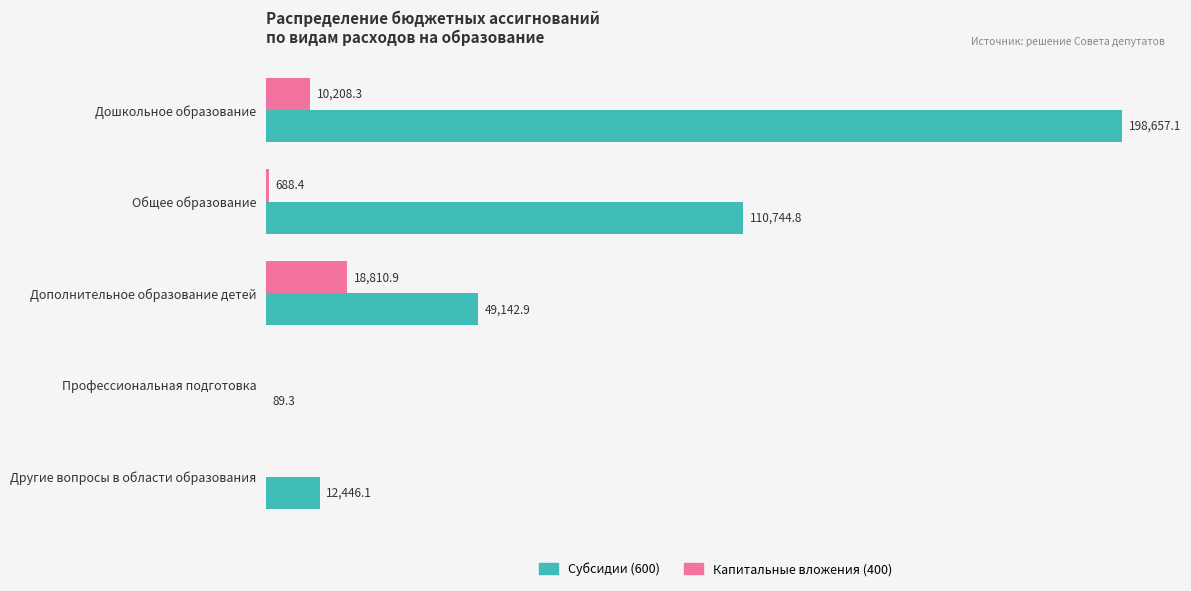

At which label is Субсидии (600) closest to 99373?

Общее образование